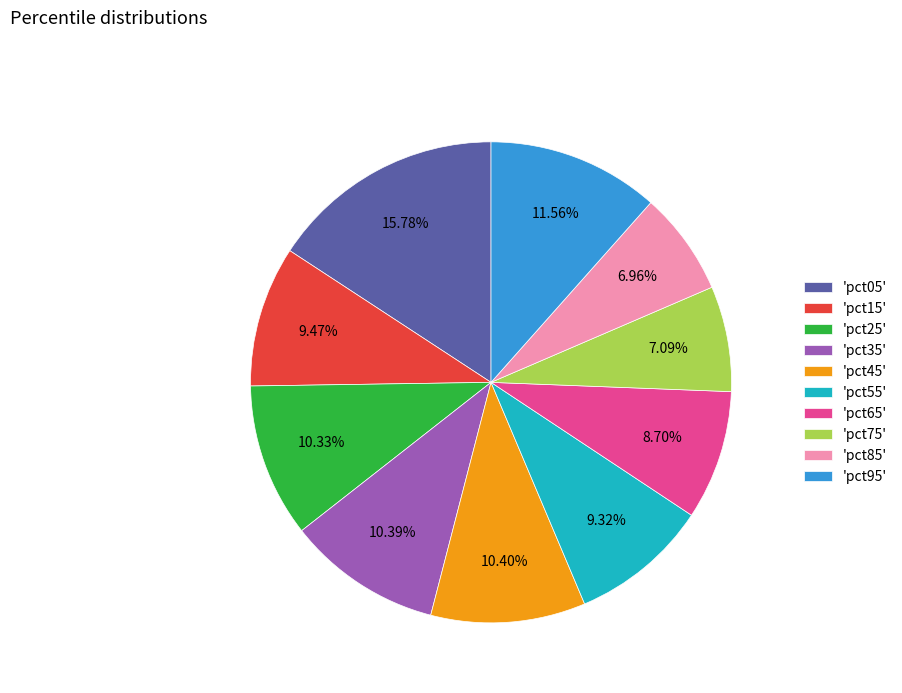

Is the sum of 'pct25' and 'pct15' greater than half?

No